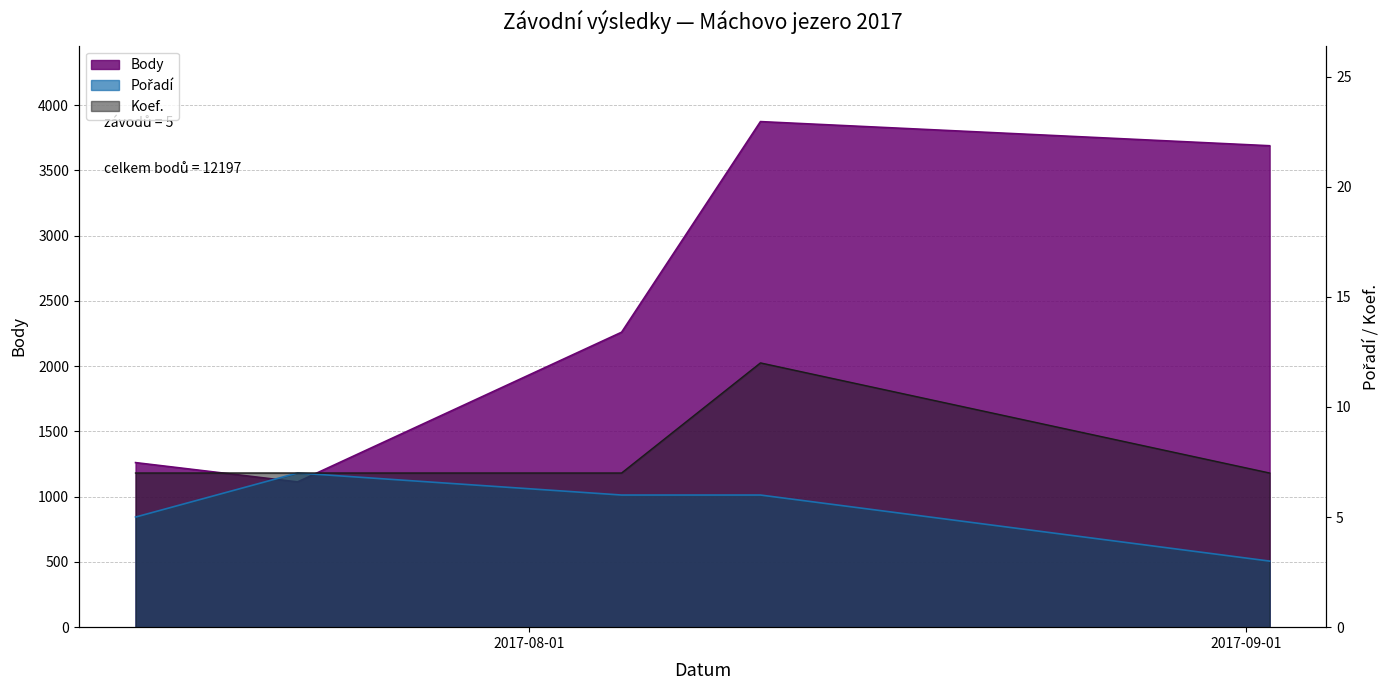

Does the chart have visible grid lines?

Yes